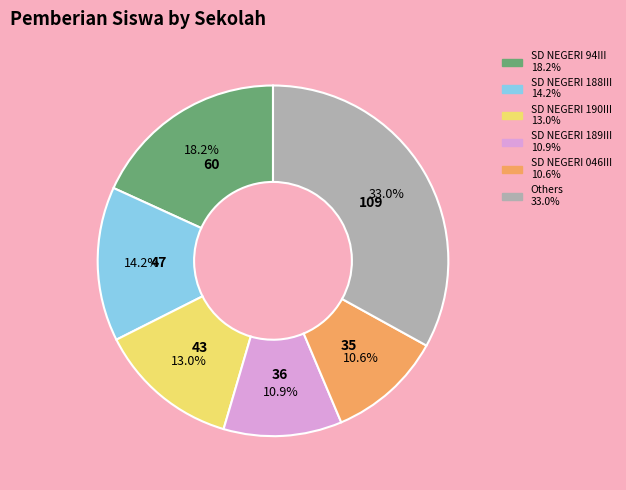

Is there a majority slice in this chart?

No